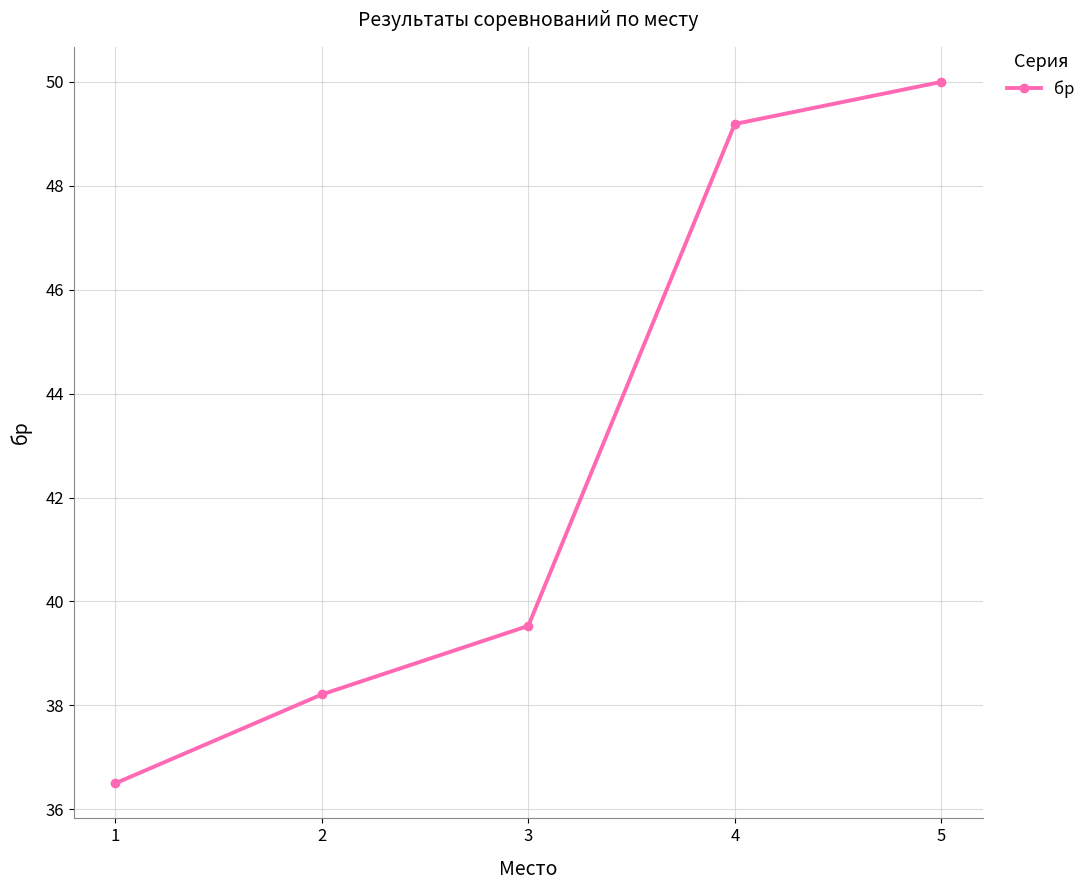

Where does the data first go above 39?

3